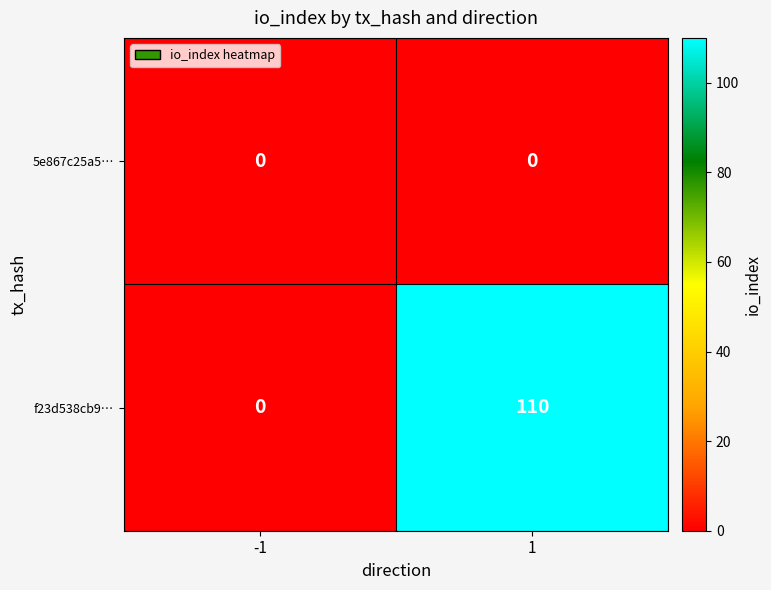

What is the greatest value displayed?

110